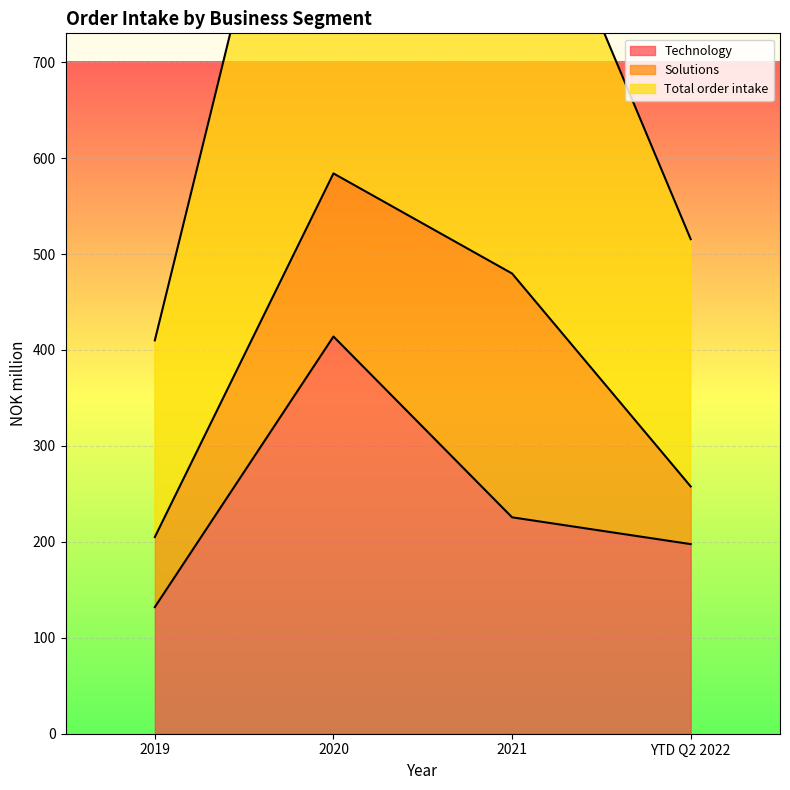

The value of Technology at 2021 is 91.0. True or false?

False